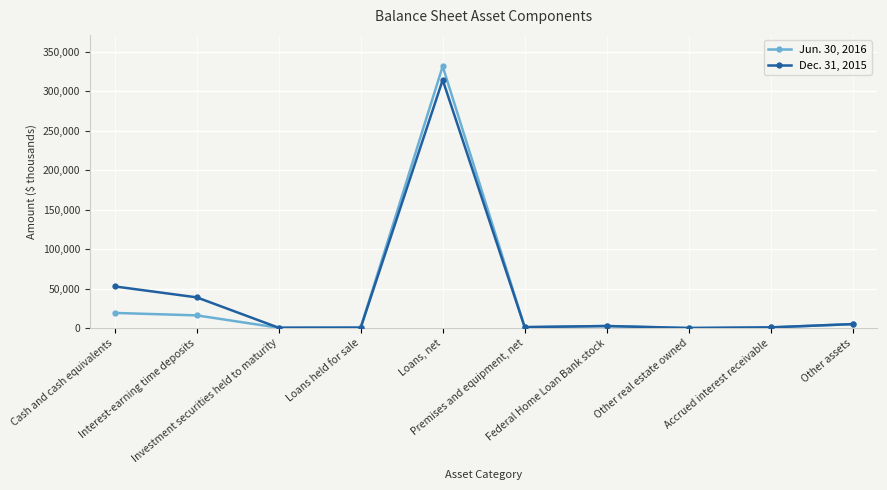

What are all the series names shown in the legend?

Jun. 30, 2016, Dec. 31, 2015